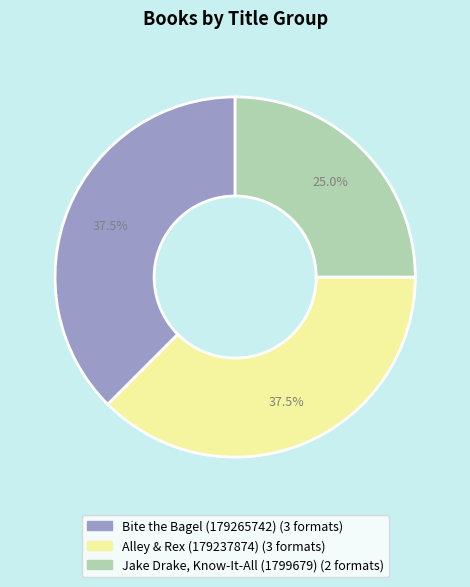

Does Alley & Rex (179237874) account for over 50% of the chart?

No